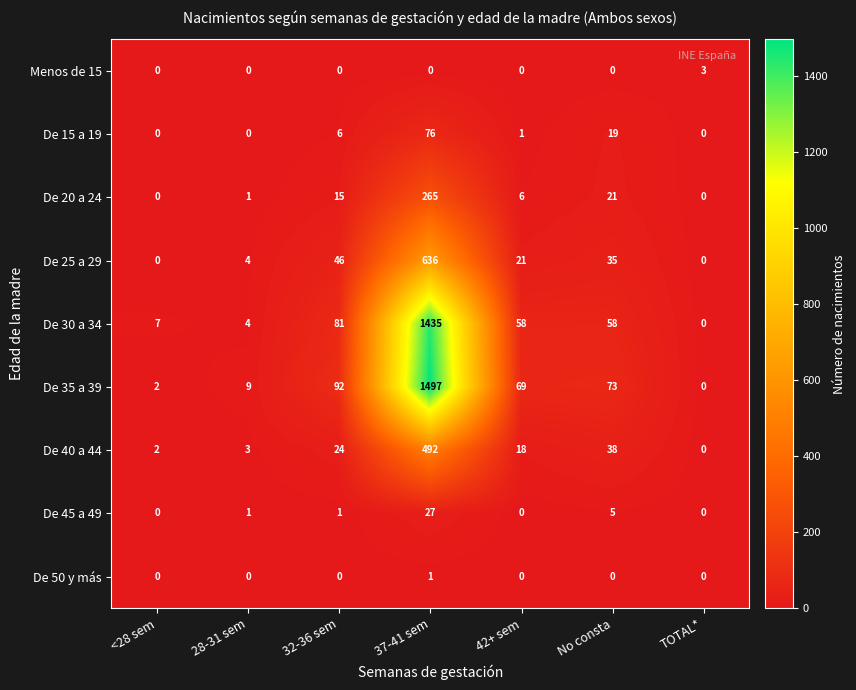

What is the difference between the maximum and second lowest values in the De 20 a 24 series?

265